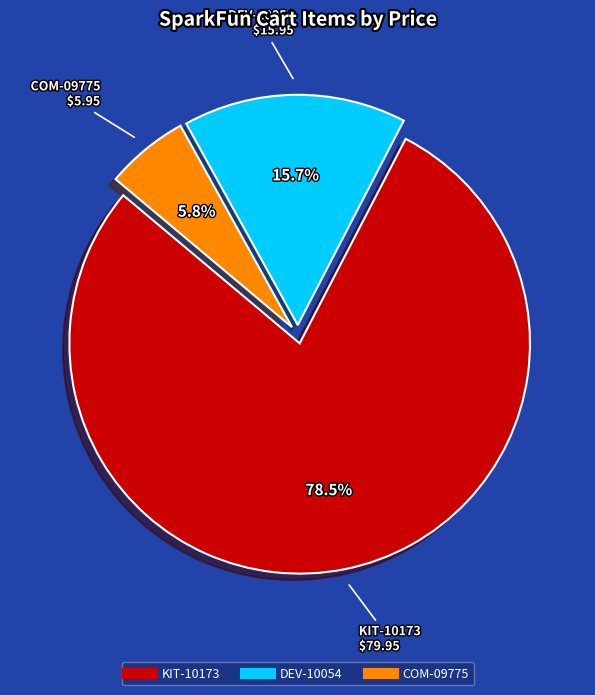

To the nearest percent, what portion does DEV-10054 represent?

16%